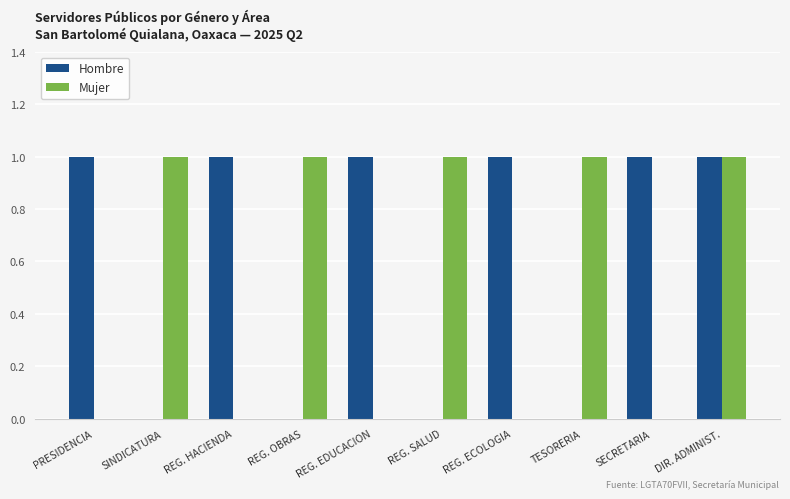

What is the sum of all Hombre values?

6